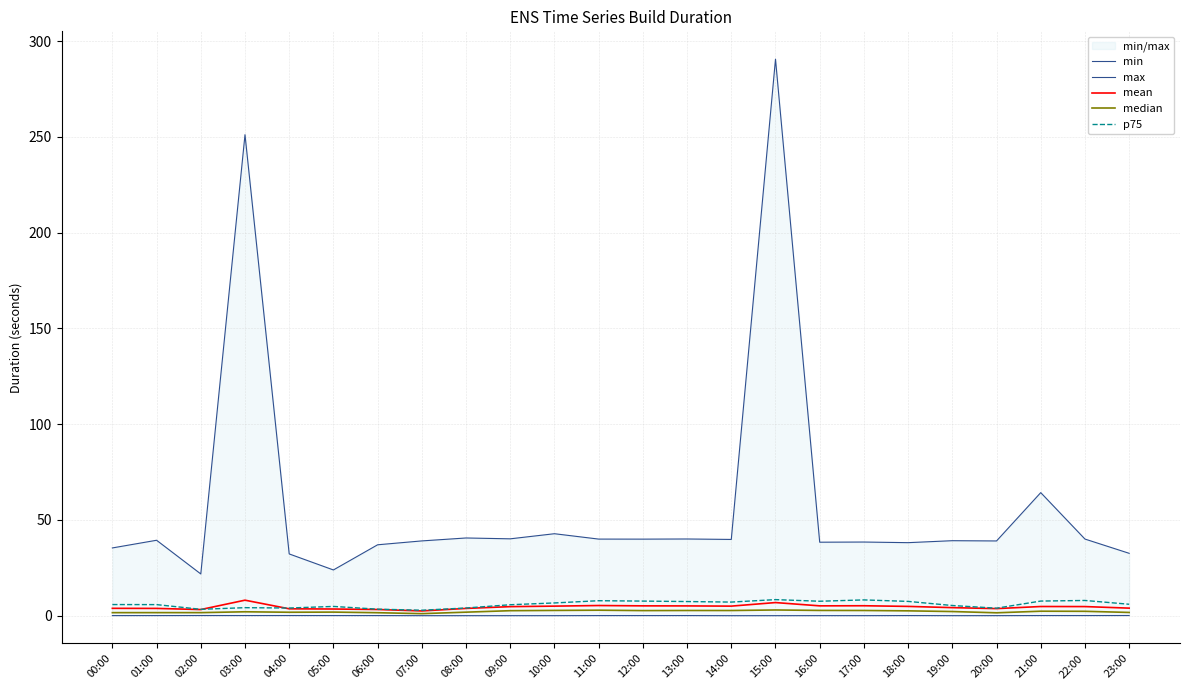

What is the sum of all p75 values?

143.7